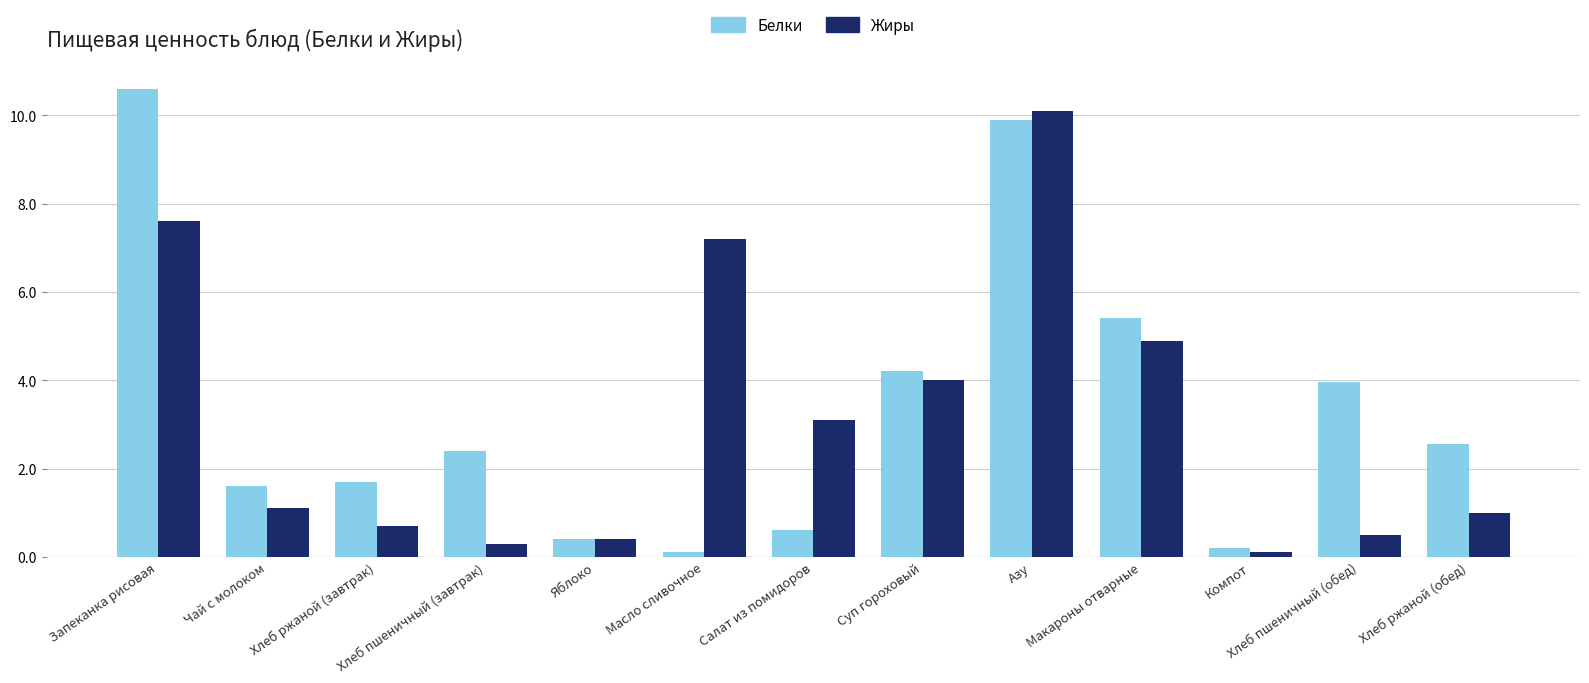

At how many categories does at least one series exceed 6?

3